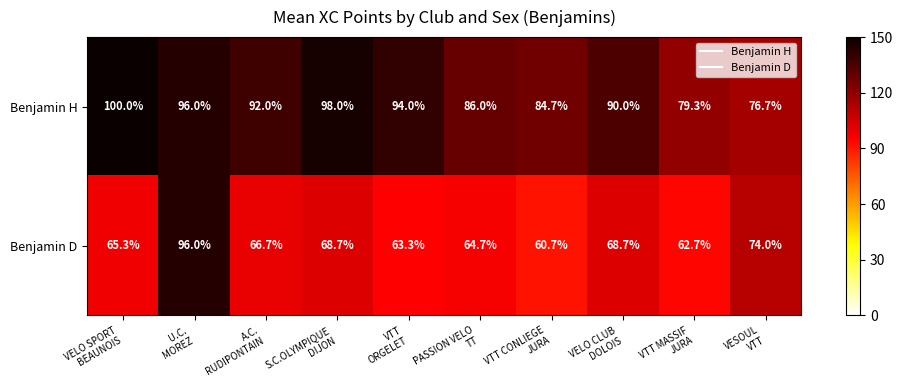

What is the average value of the Benjamin D series?

69.1